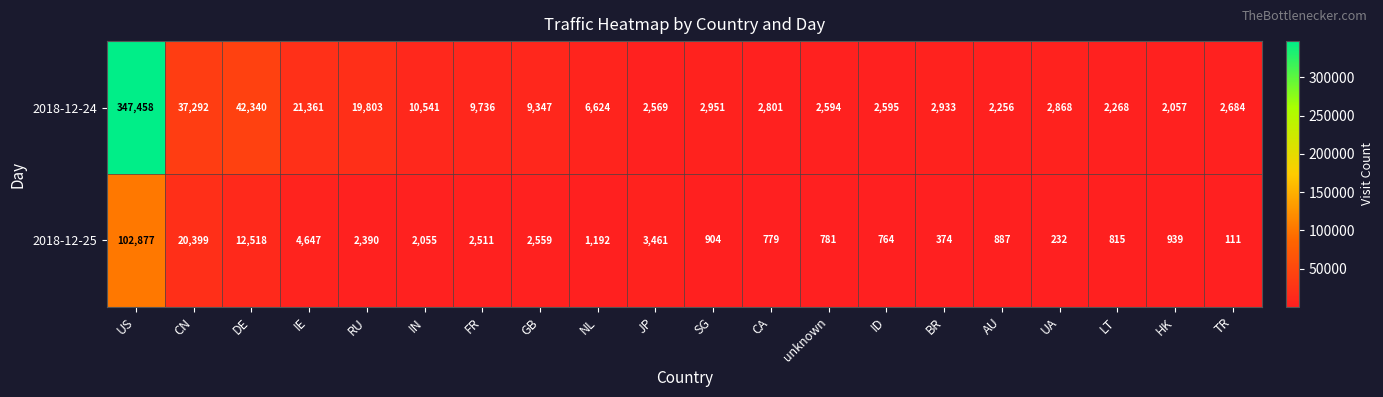

Read the 2018-12-24 value at CA.

2801